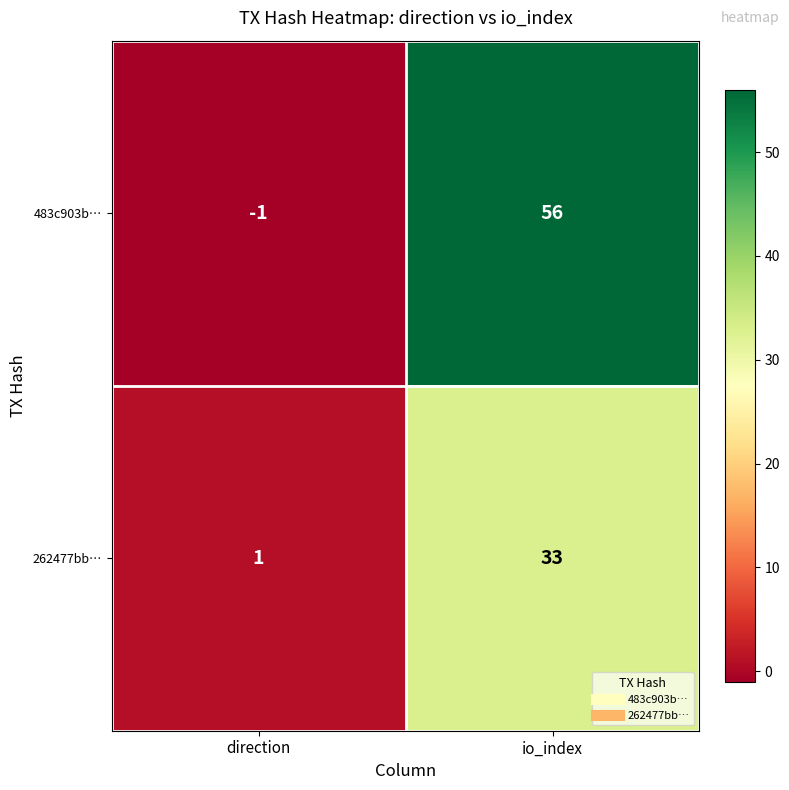

What is the total value across all series at io_index?

89